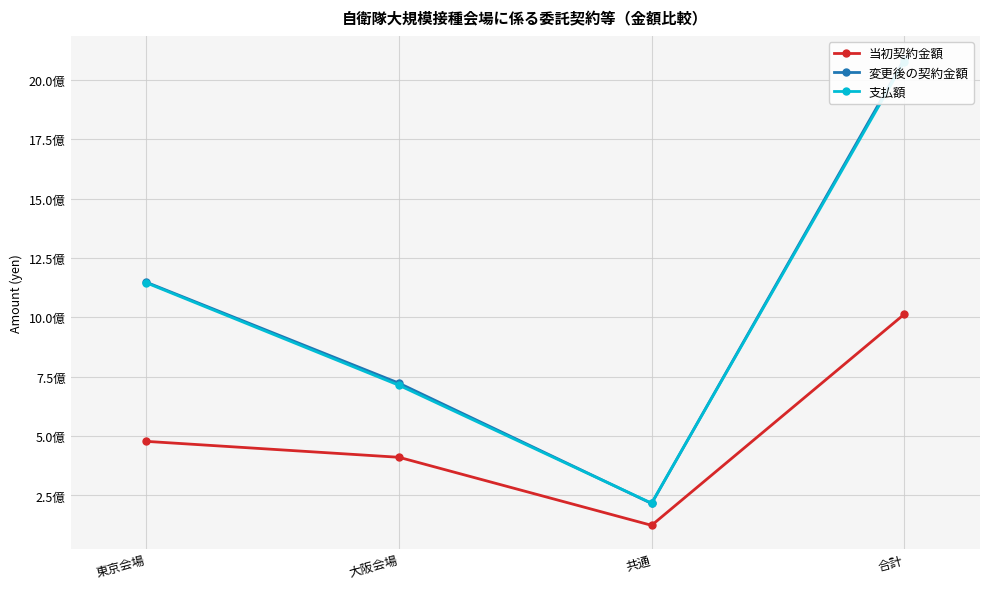

List the labels in order of 当初契約金額 value, smallest first.

共通, 大阪会場, 東京会場, 合計